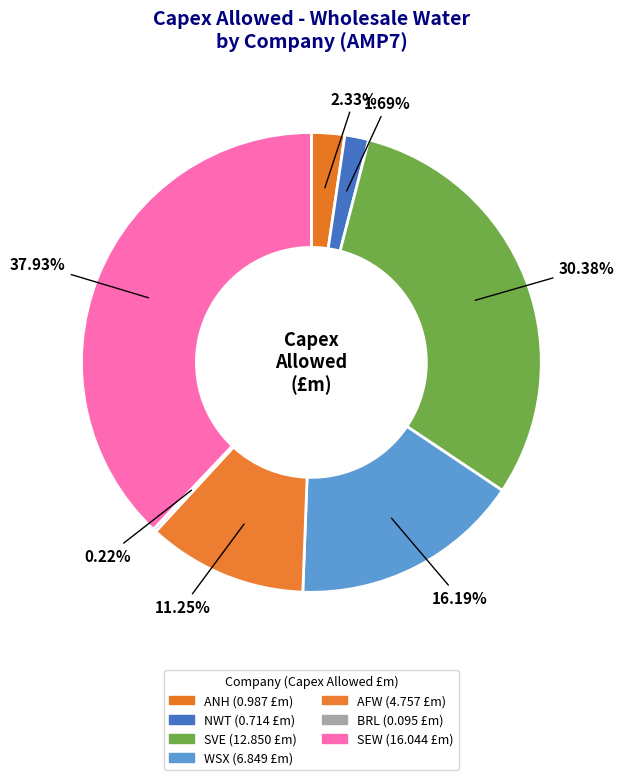

What is the smallest slice in the pie chart?

BRL